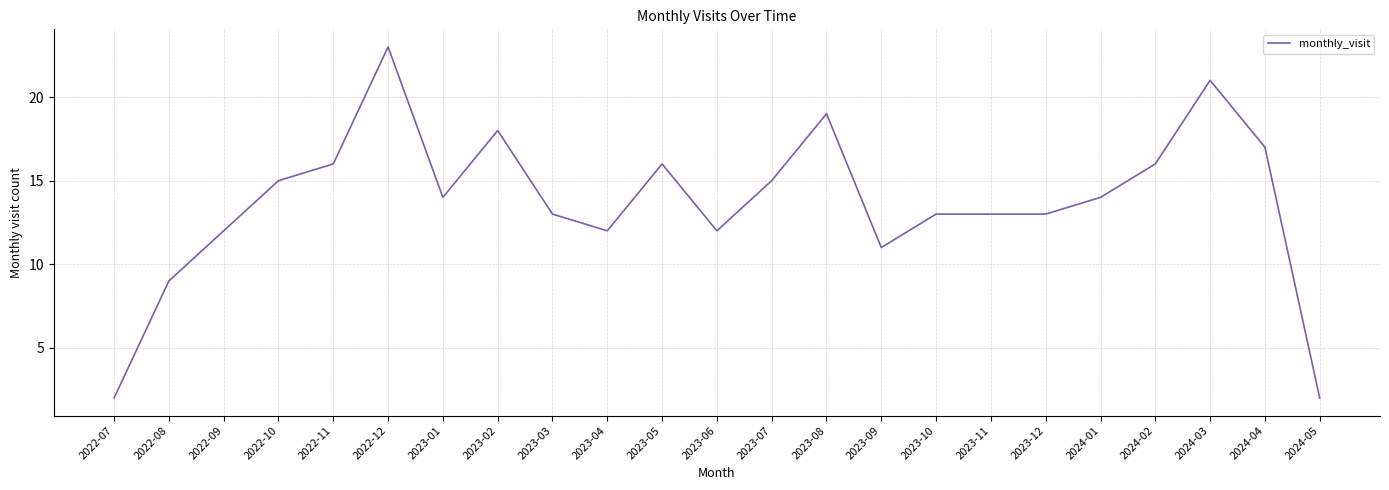

The value at 2023-07 is 10. True or false?

False